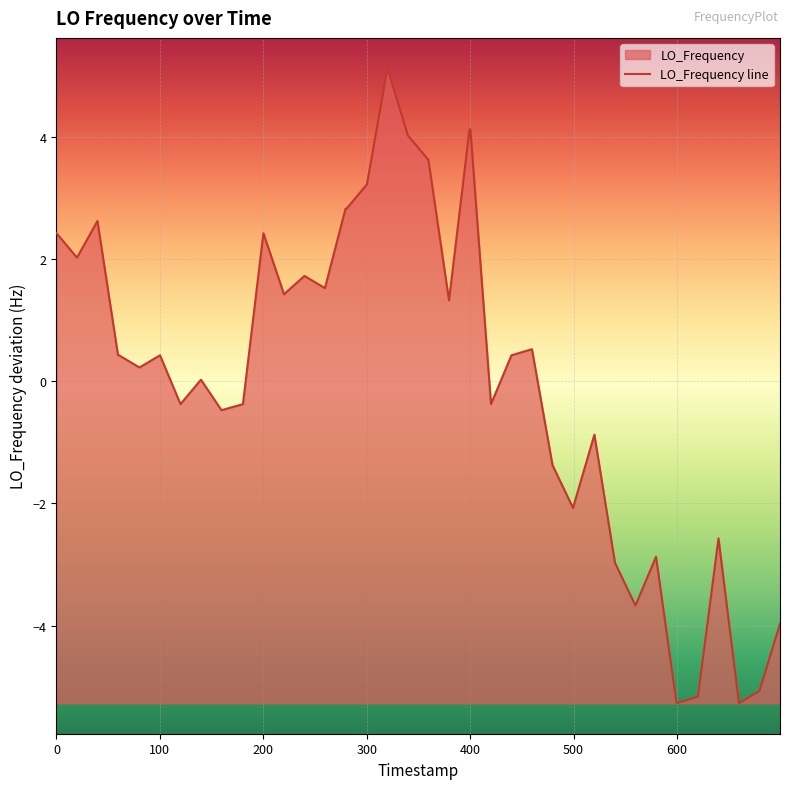

What is the difference between the maximum and minimum values?

10.4